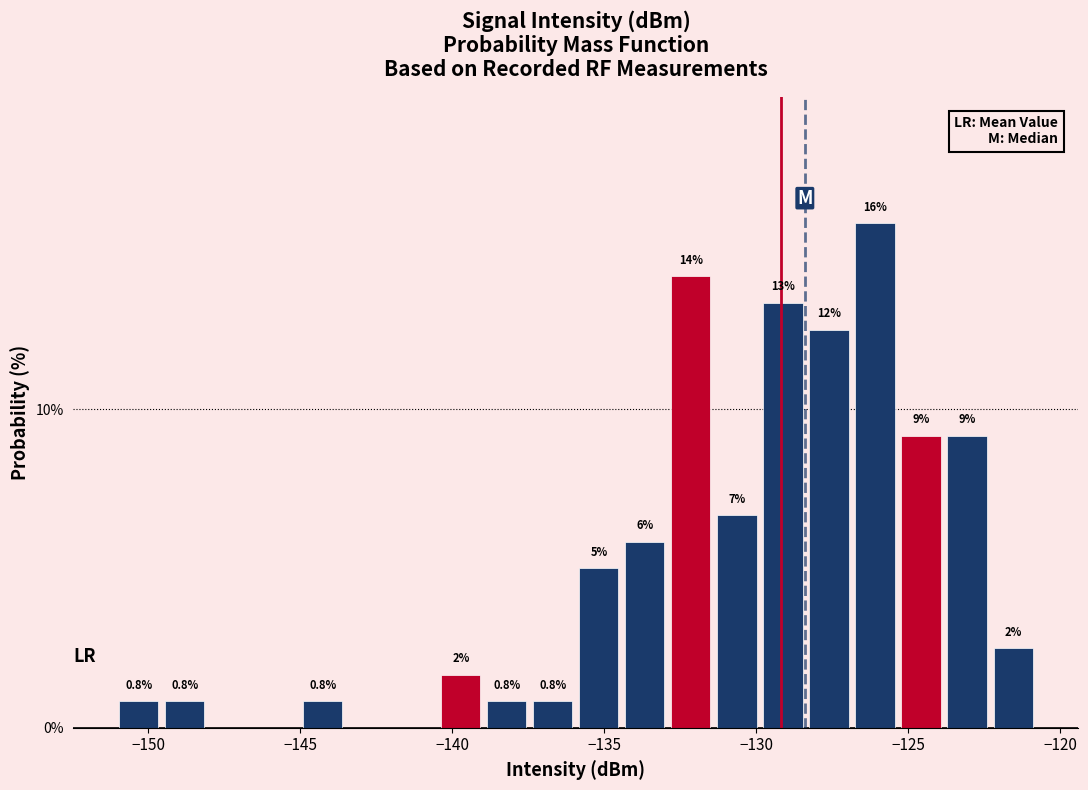

Around what value on the x-axis is the tallest bar? Give the approximate position of its centre, as read against the axis.

-126.0